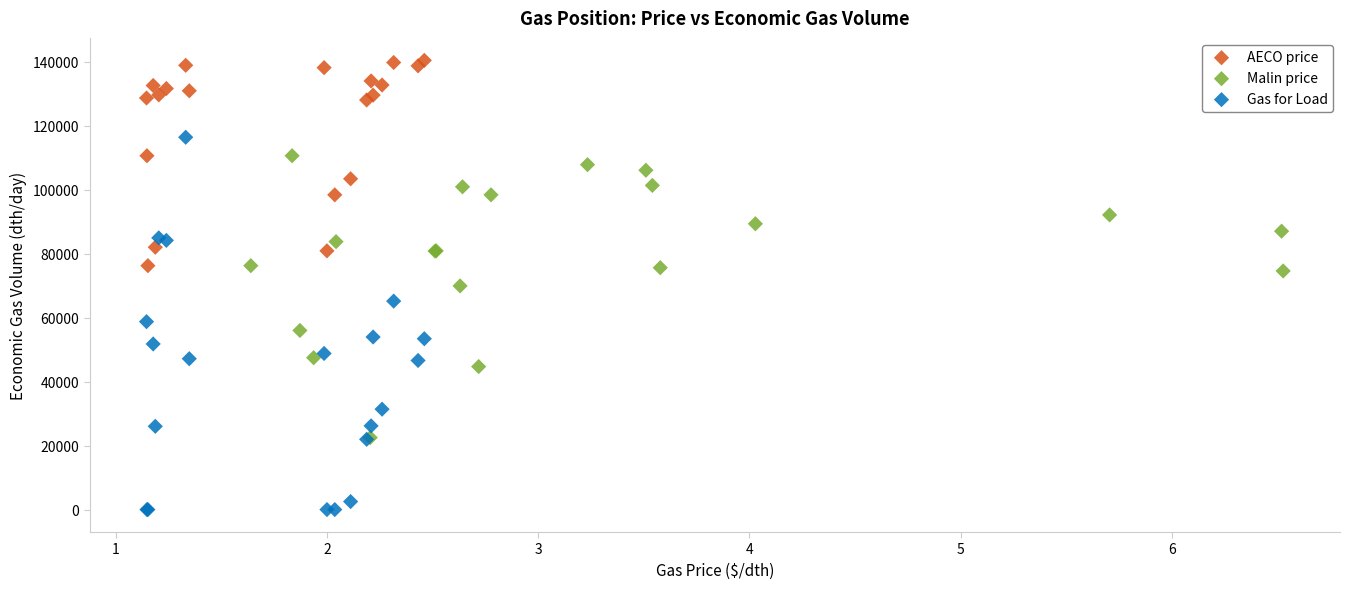

What are all the series names shown in the legend?

AECO price, Malin price, Gas for Load